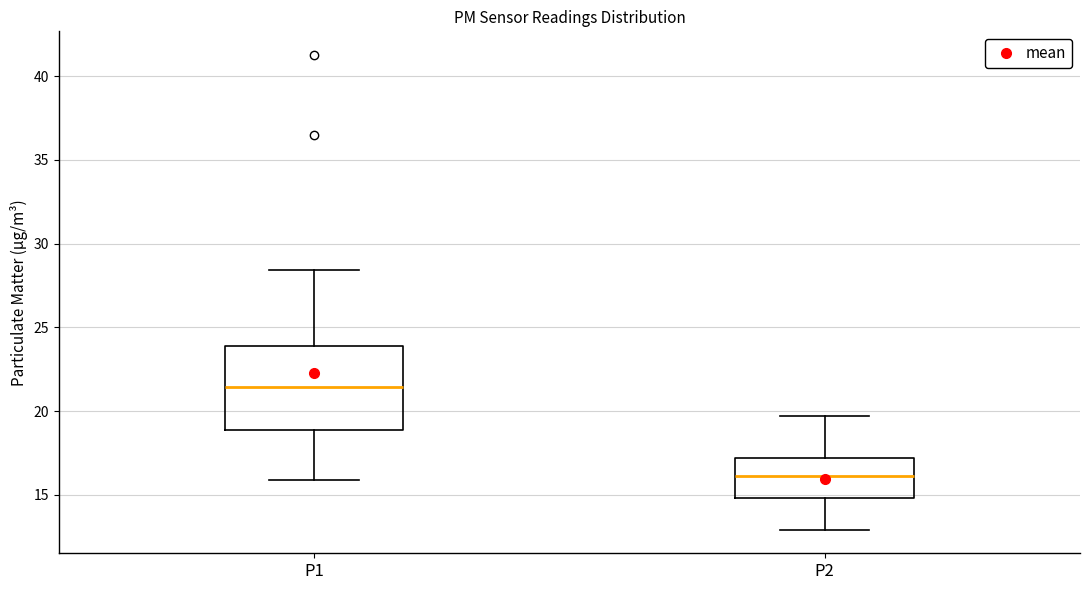

Which box is the tallest, from its lower edge to its upper edge?

P1